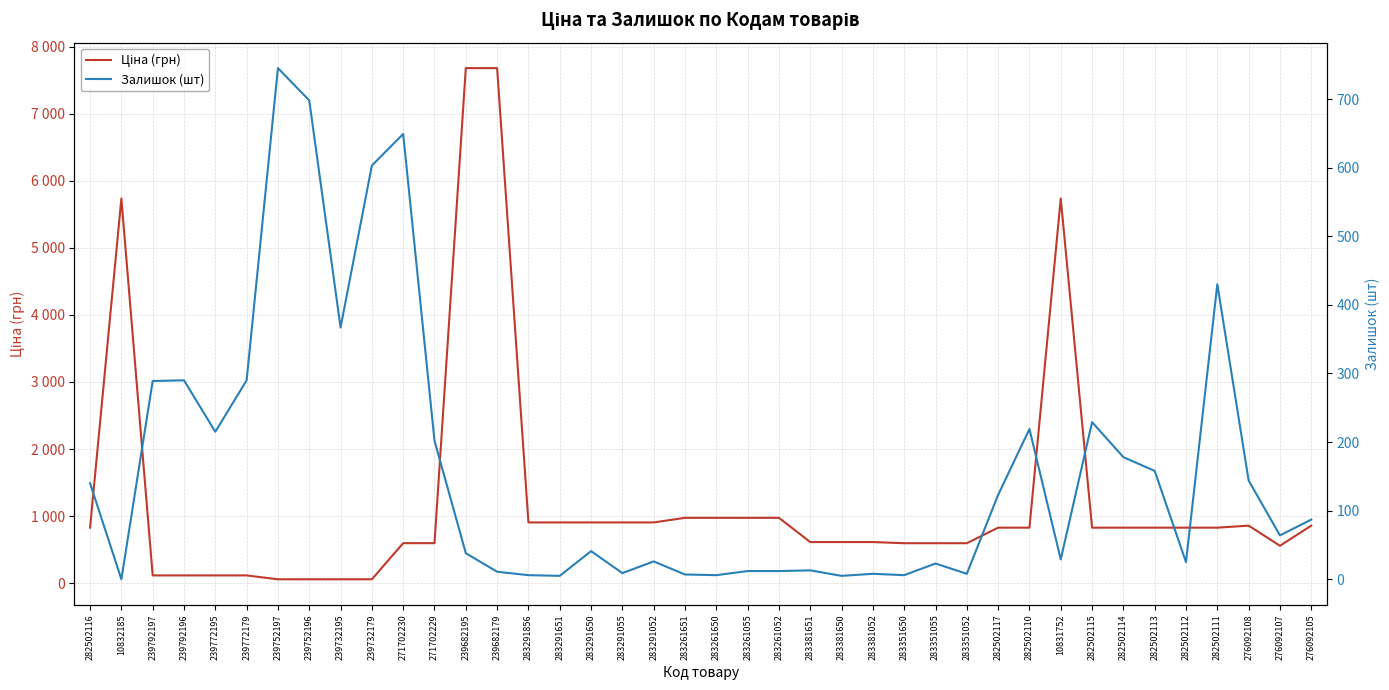

List the series in order of their peak value, lowest first.

Залишок (шт), Ціна (грн)